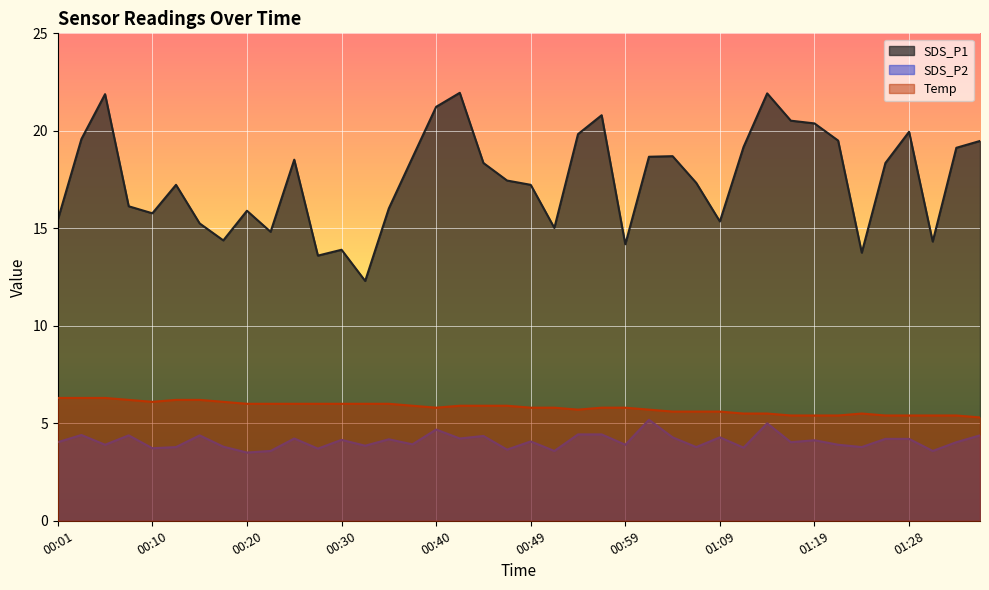

At which category does Temp reach its first local peak?

01:23